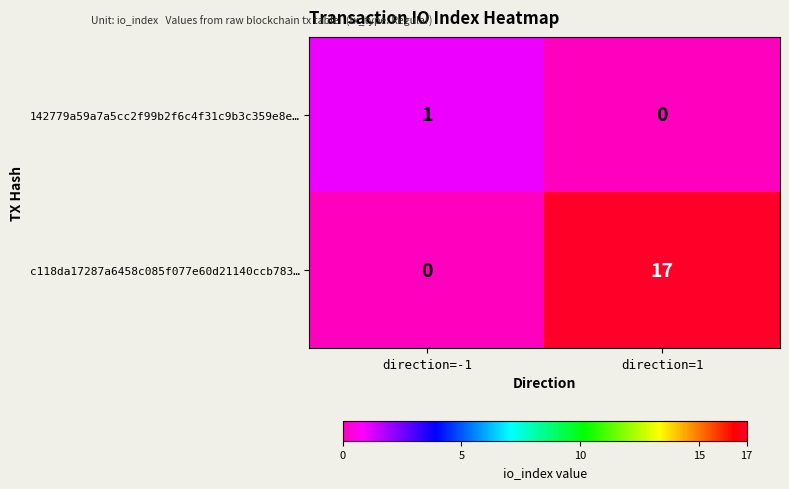

What is the maximum value for c118da17287a6458c085f077e60d21140ccb783…?

17